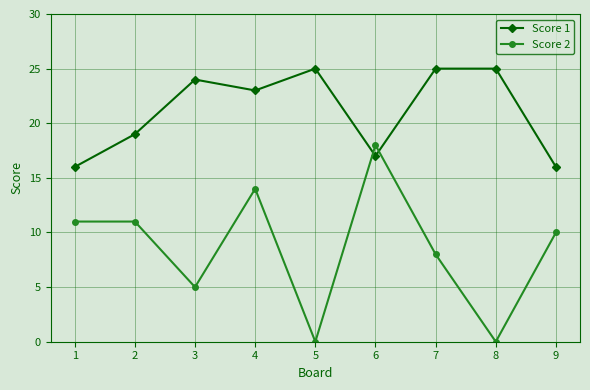

Which series changed the most between 1 and 5?

Score 2